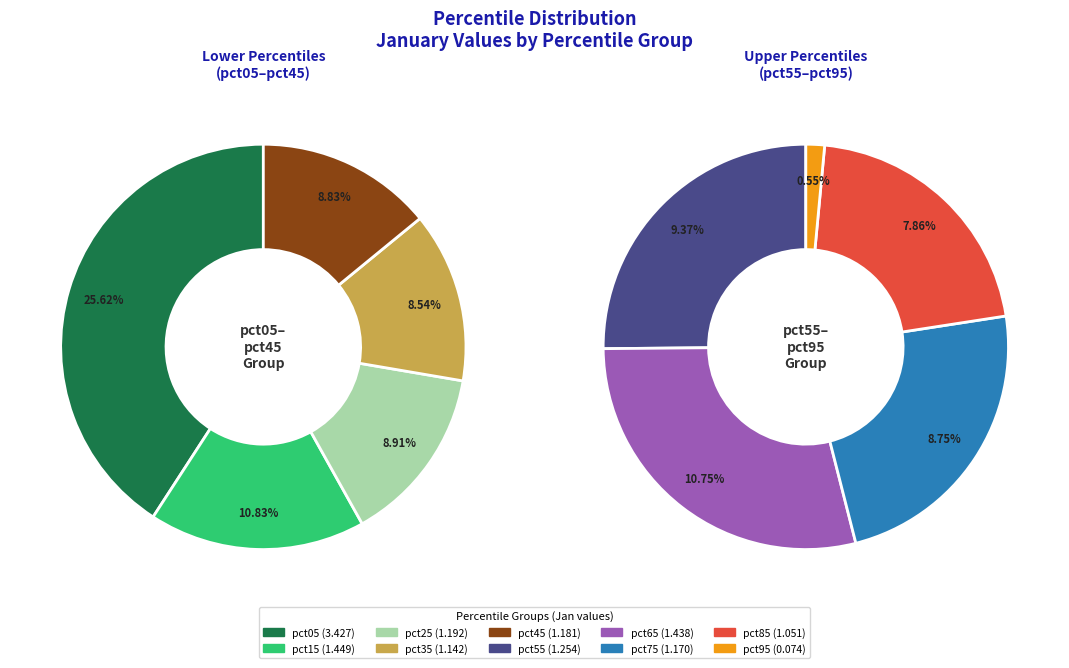

Is there a majority slice in this chart?

No